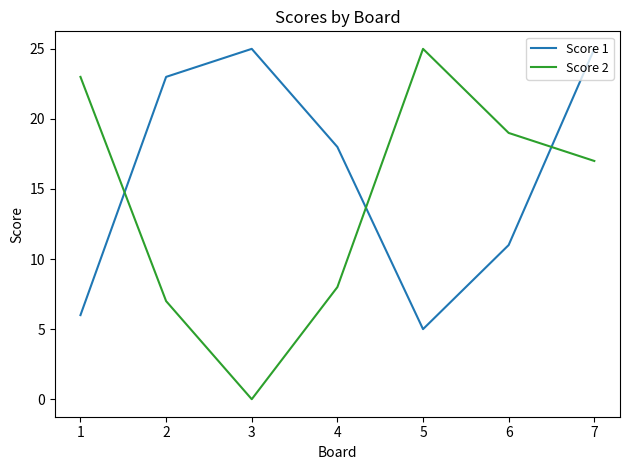

At which category does the chart reach its minimum across all series?

3